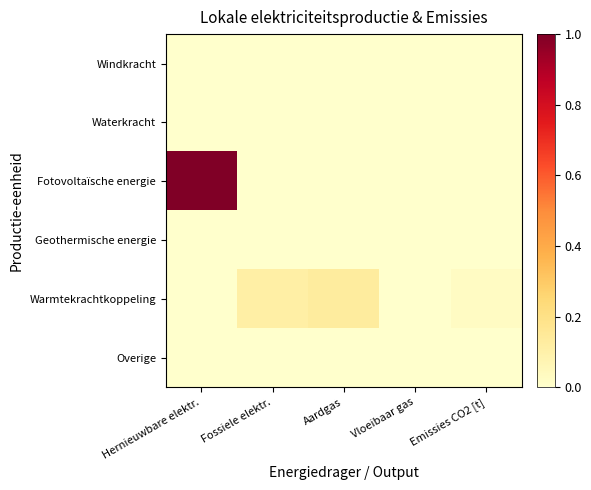

Which series changed the most between Fossiele elektr. and Vloeibaar gas?

Warmtekrachtkoppeling